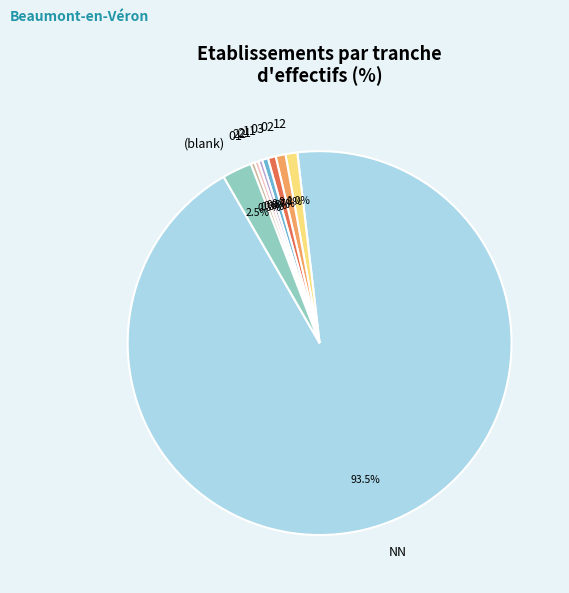

Between 12 and 01, which is larger?

12